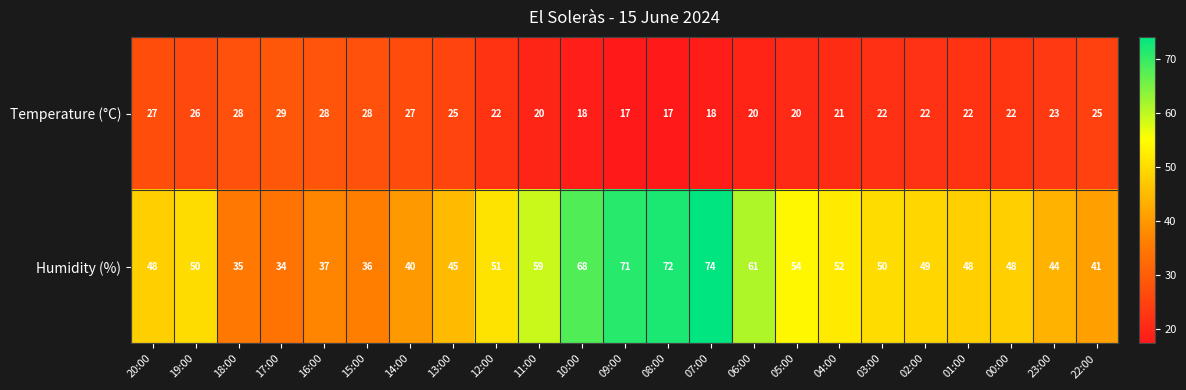

Which series has the largest range (max minus min)?

Humidity (%)